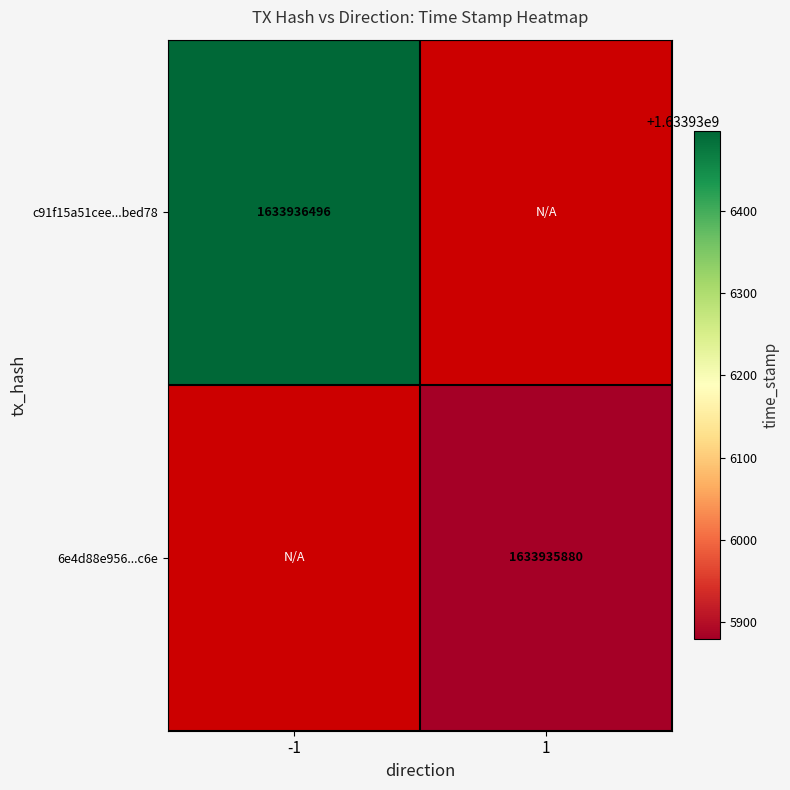

The value of 6e4d88e9562ad65c591205f5481e6c4cfa27c6e at time_stamp is 1633935880. True or false?

True